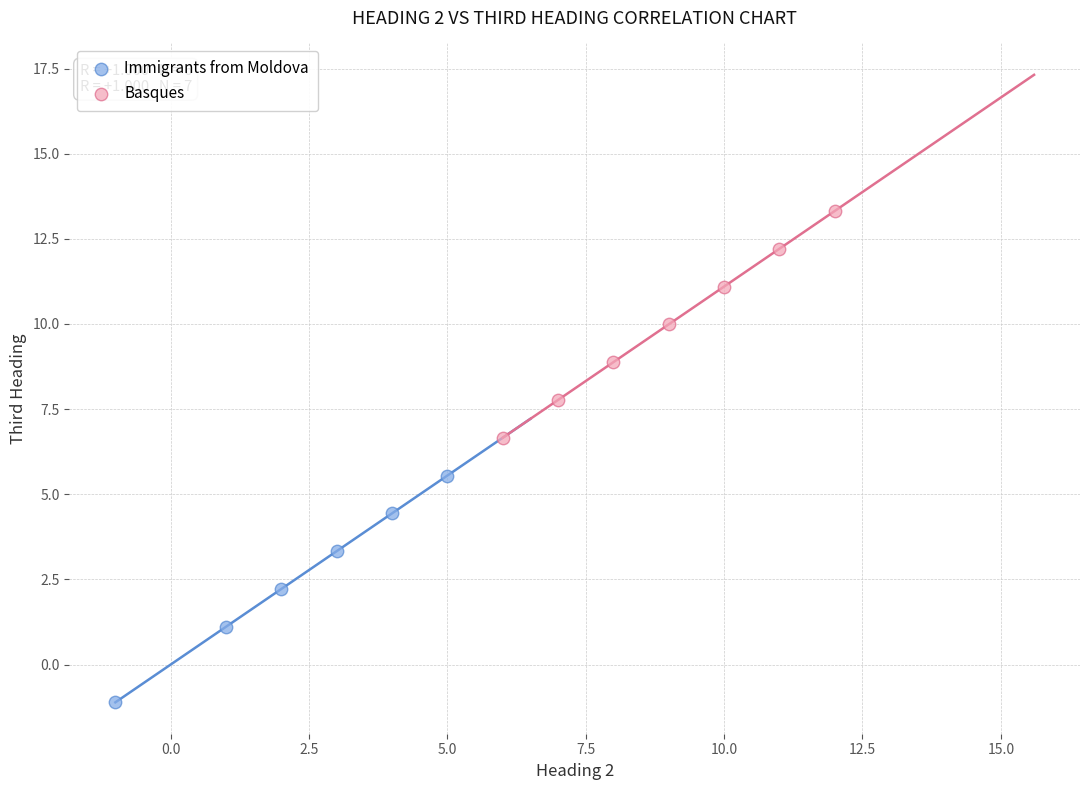

Which series reaches the minimum Y coordinate?

Immigrants from Moldova